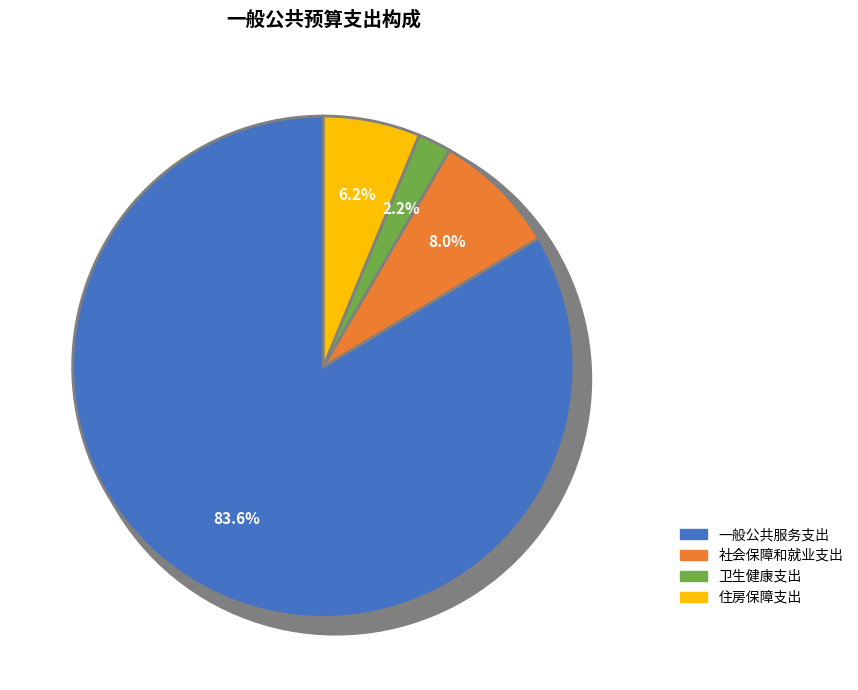

To the nearest percent, what portion does 卫生健康支出 represent?

2%